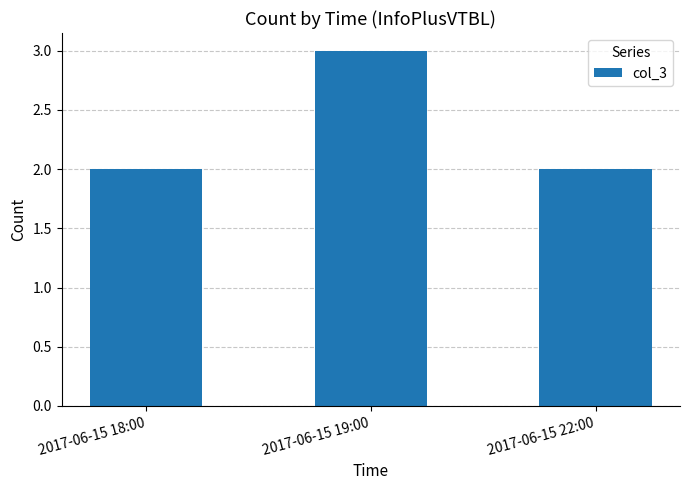

Between 2017-06-15 18:00 and 2017-06-15 19:00, which is larger?

2017-06-15 19:00